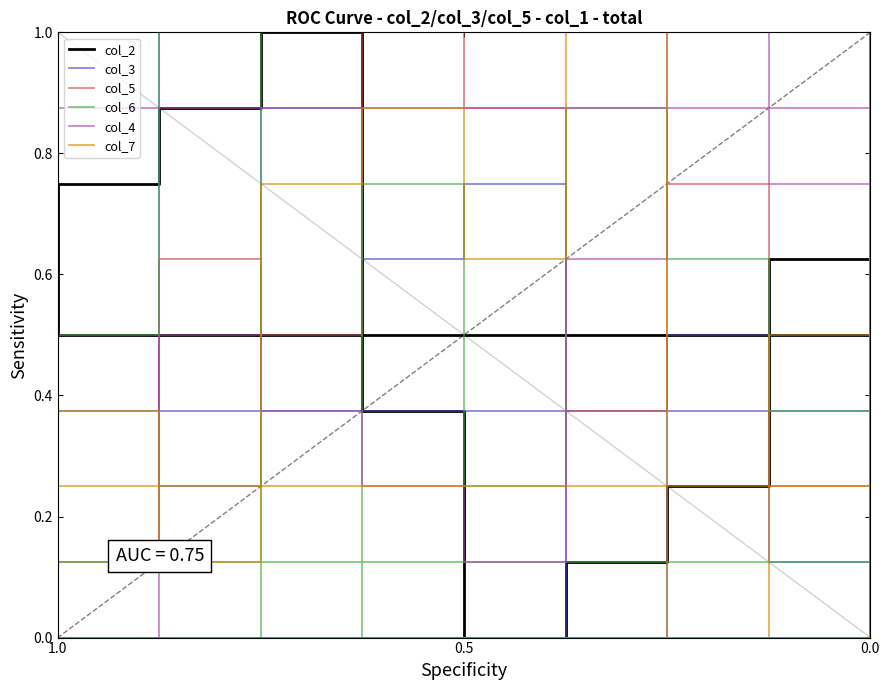

How many intersections are there between col_6 and col_5?

4